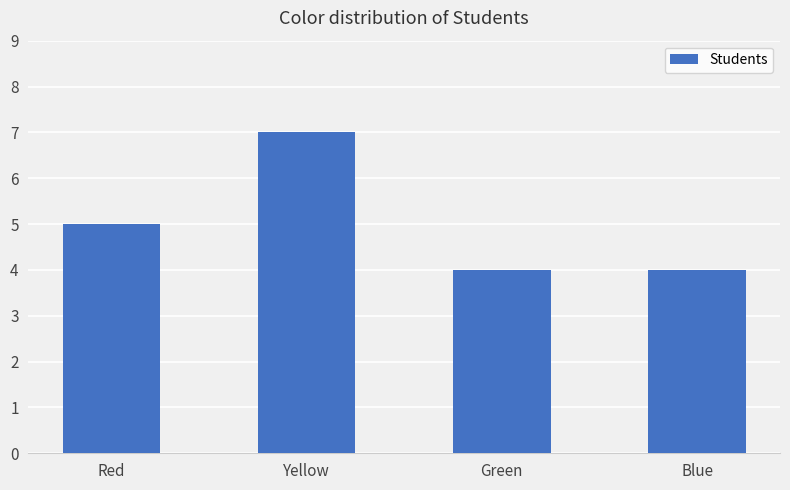

Reading left to right, transcribe all the data shown in this chart.

5	7	4	4